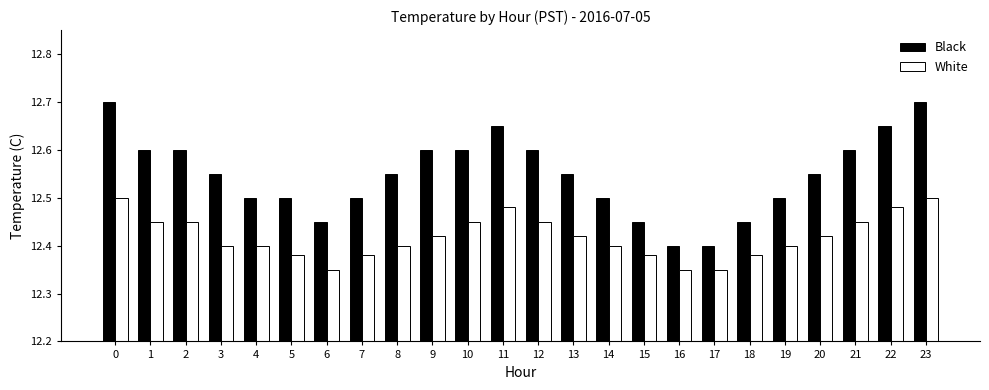

At how many categories does at least one series exceed 12?

24